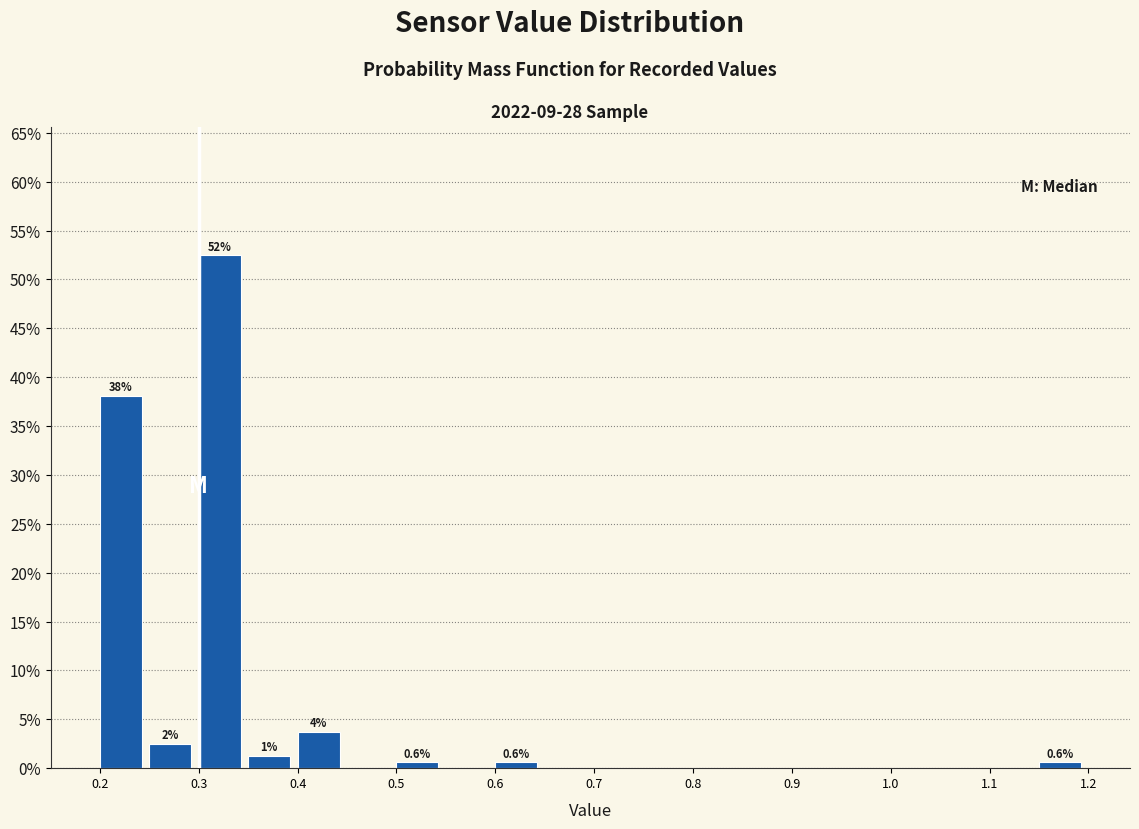

Which range on the x-axis has the tallest bar?

0.30 to 0.35